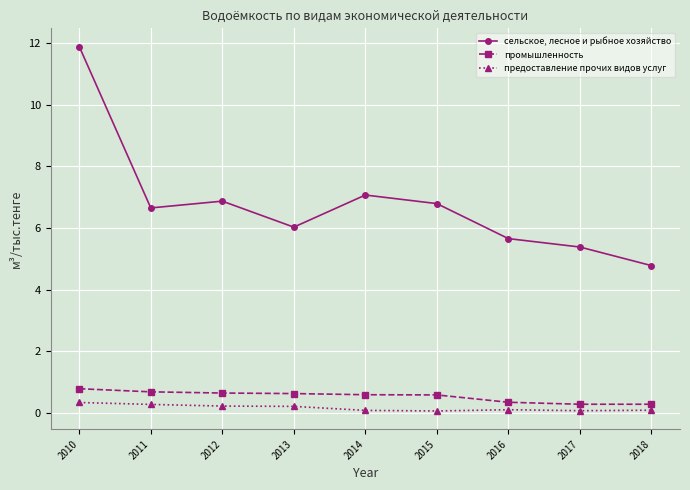

Which series has the widest spread of values?

сельское, лесное и рыбное хозяйство